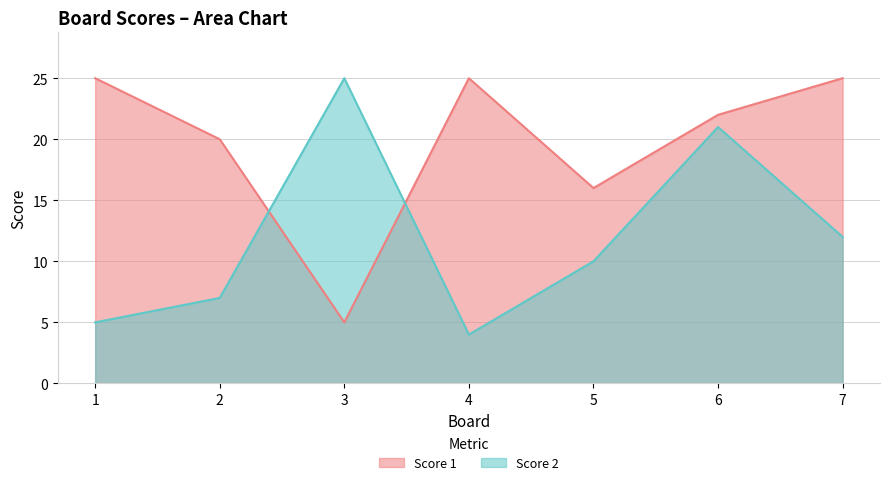

Reading right to left, transcribe all the data shown in this chart.

Score 1: 25	22	16	25	5	20	25
Score 2: 12	21	10	4	25	7	5